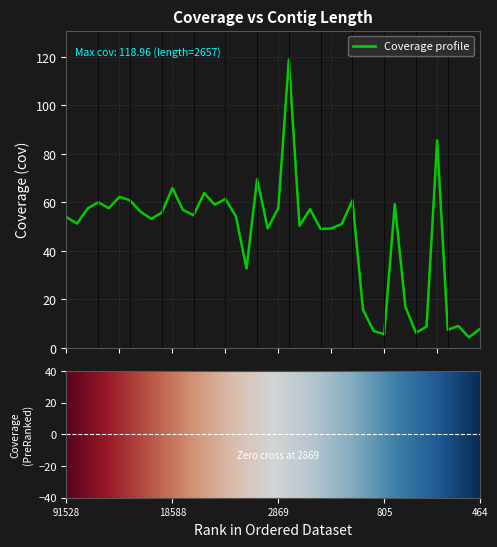

What is the smallest value displayed?

4.3